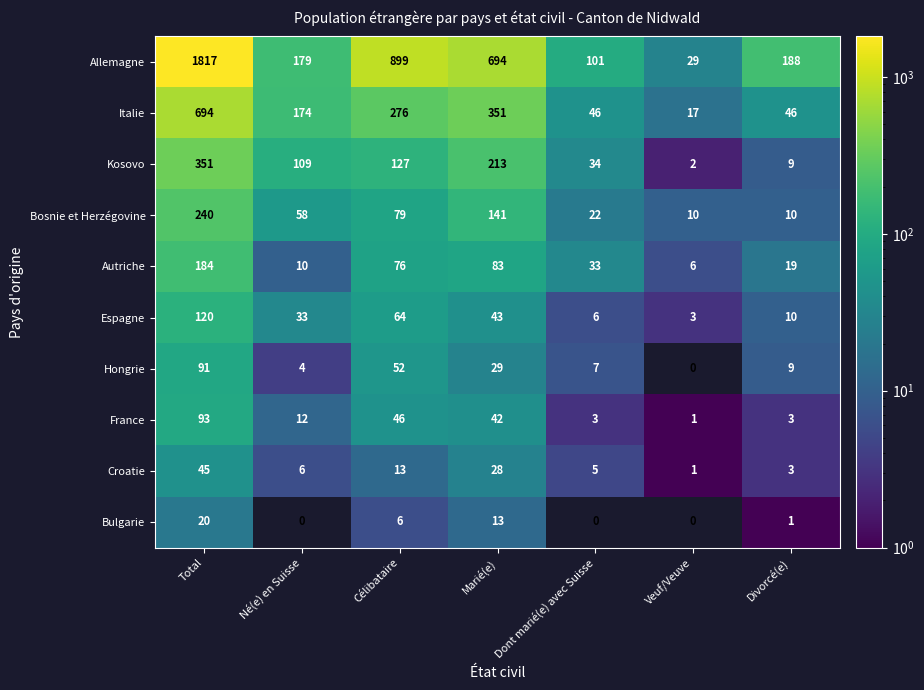

The Bosnie et Herzégovine series shows 4 at Veuf/Veuve. True or false?

False